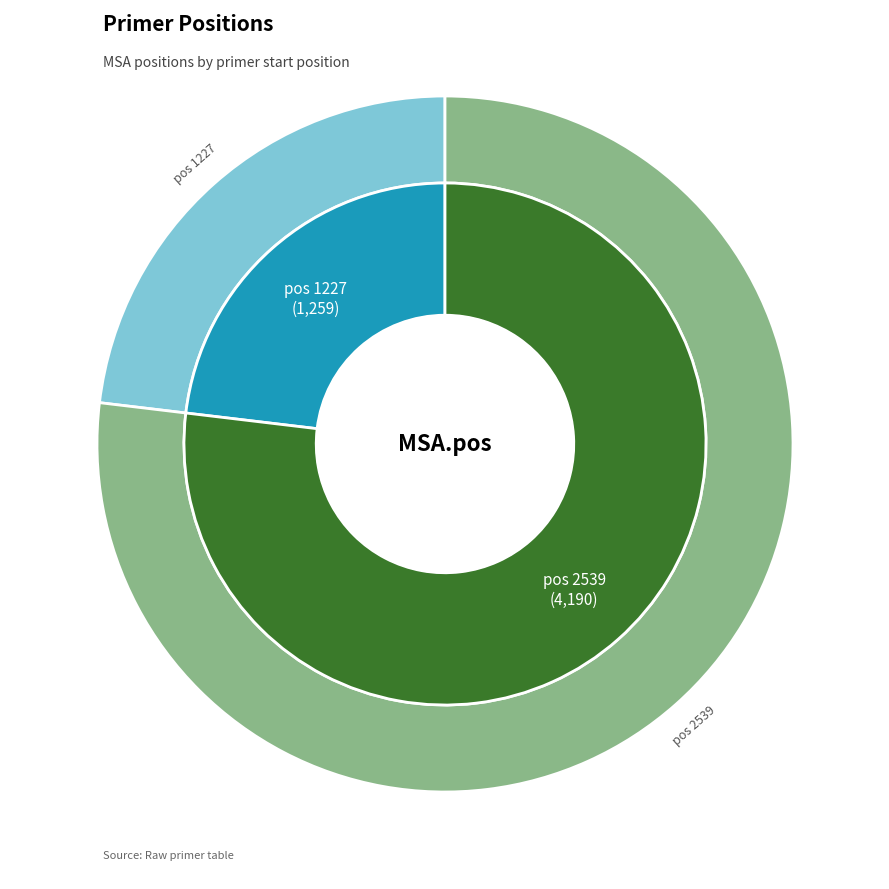

How many segments does this pie chart have?

2